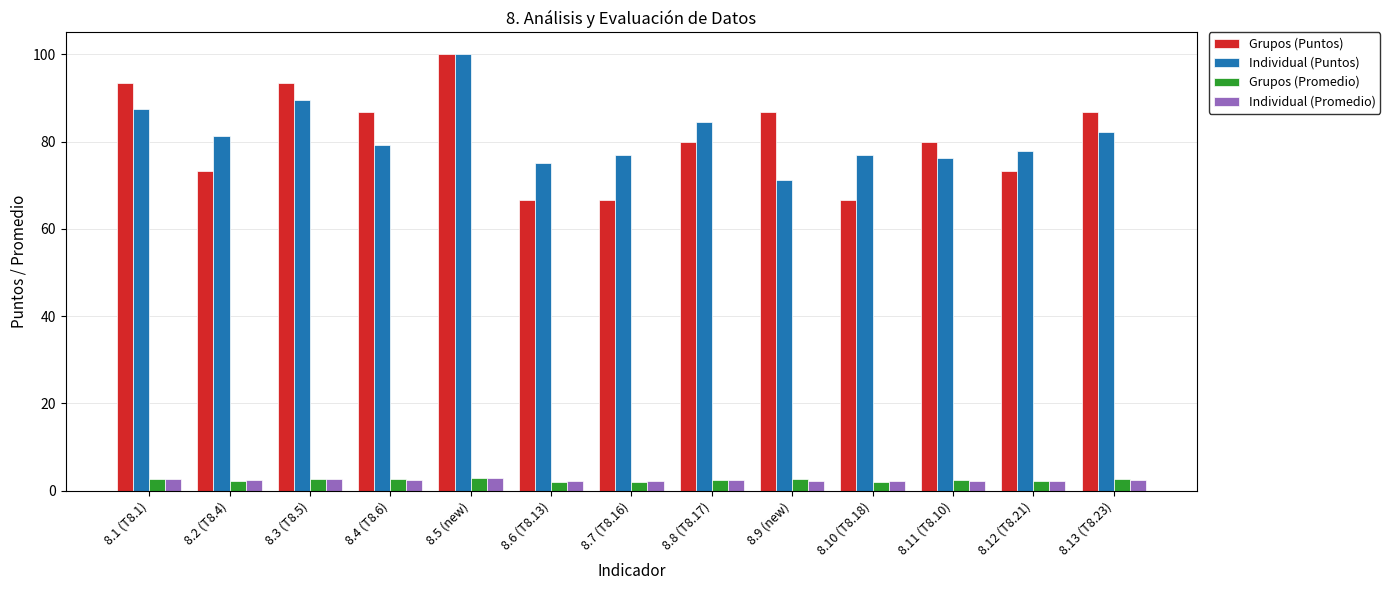

Between 8.9 (new) and 8.13 (T8.23), which series saw the biggest shift?

Individual (Puntos)